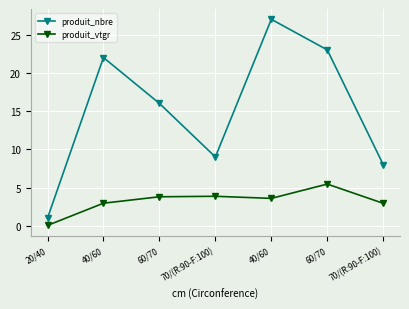

How many lines are shown in the chart?

2